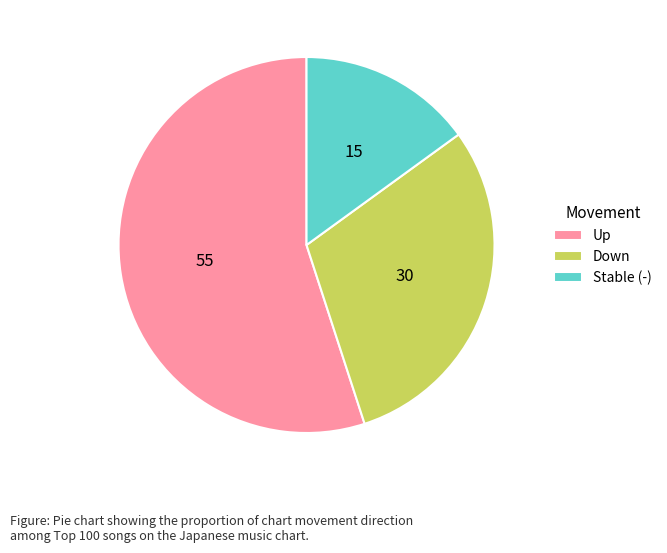

The Stable (-) slice represents 1% of the pie. True or false?

False